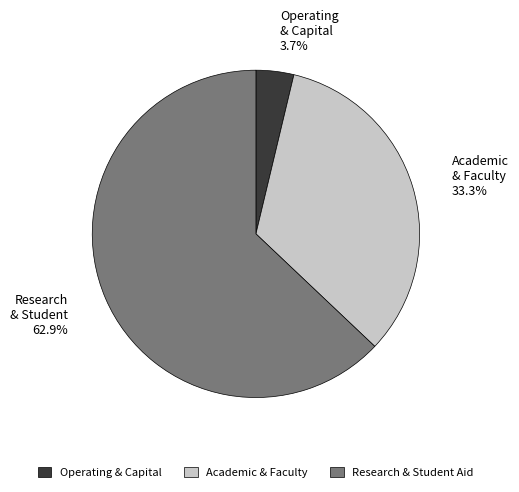

What is the ratio of the value at Research & Student Aid to the value at Academic & Faculty?

1.9